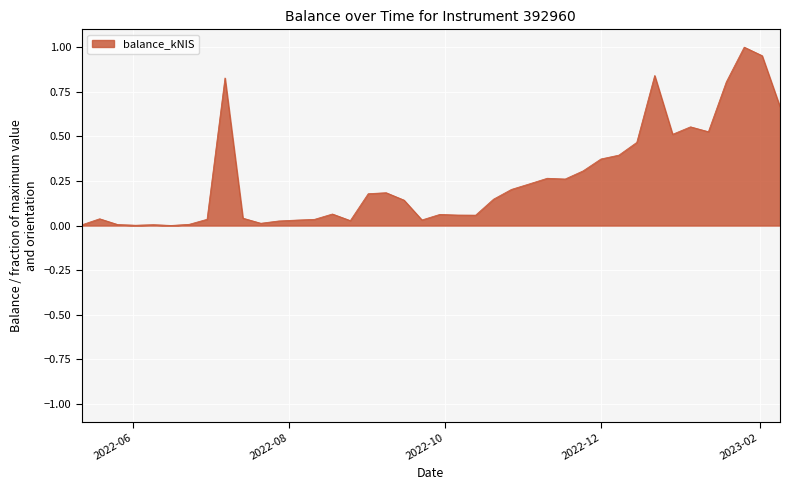

Does the chart display data point markers on the line(s)?

No